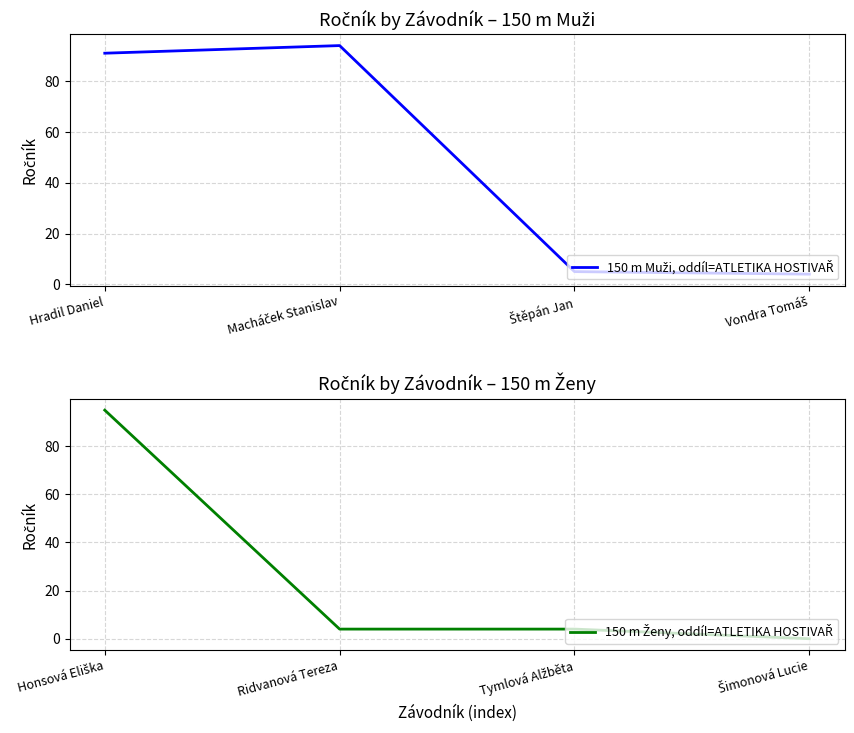

Where does the 150 m Muži, oddíl=ATLETIKA HOSTIVAŘ series first go above 91?

Macháček Stanislav